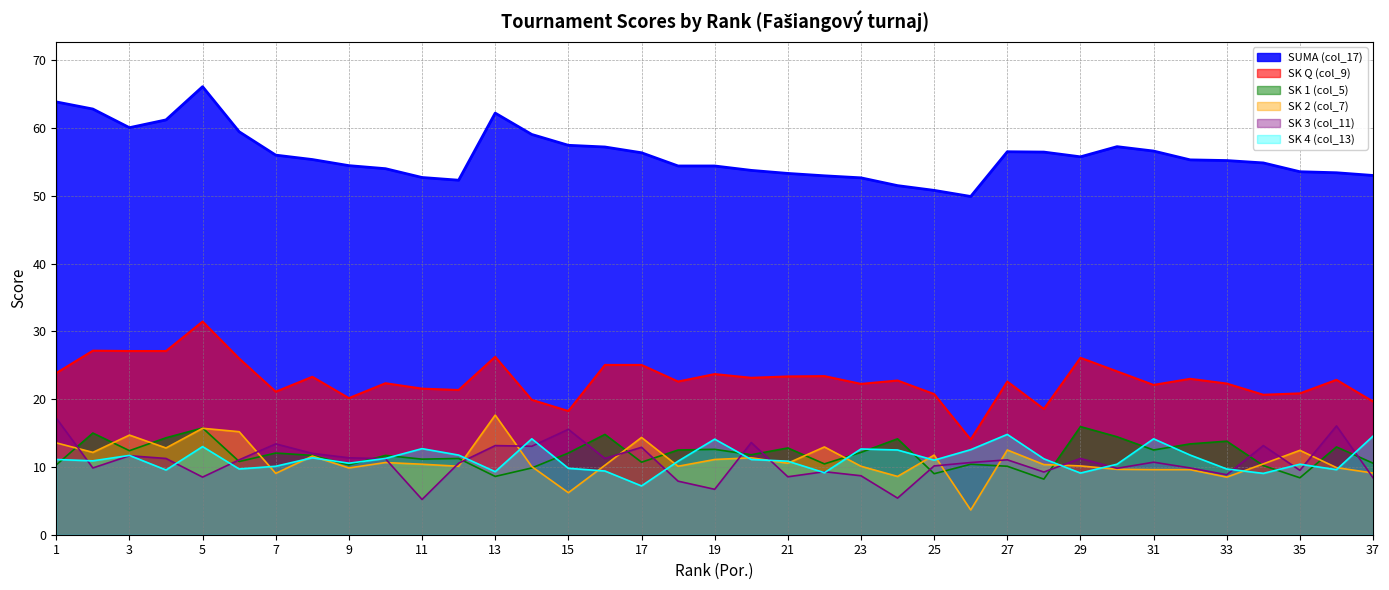

The value of SUMA (col_17) at 3 is 93.6. True or false?

False